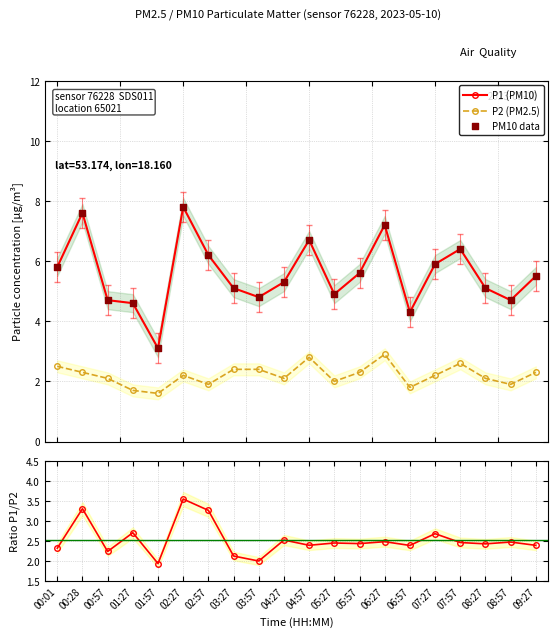

What is the total value across all series at 02:57?

17.6